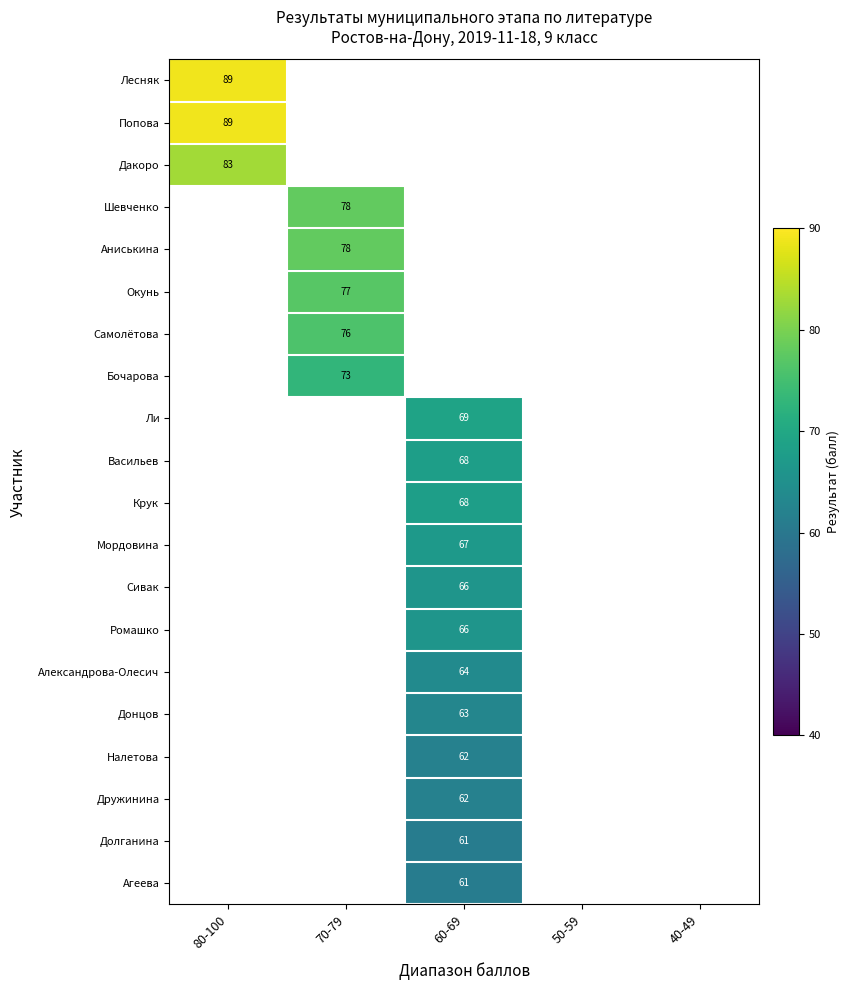

The Аниськина series shows 115 at 70-79. True or false?

False